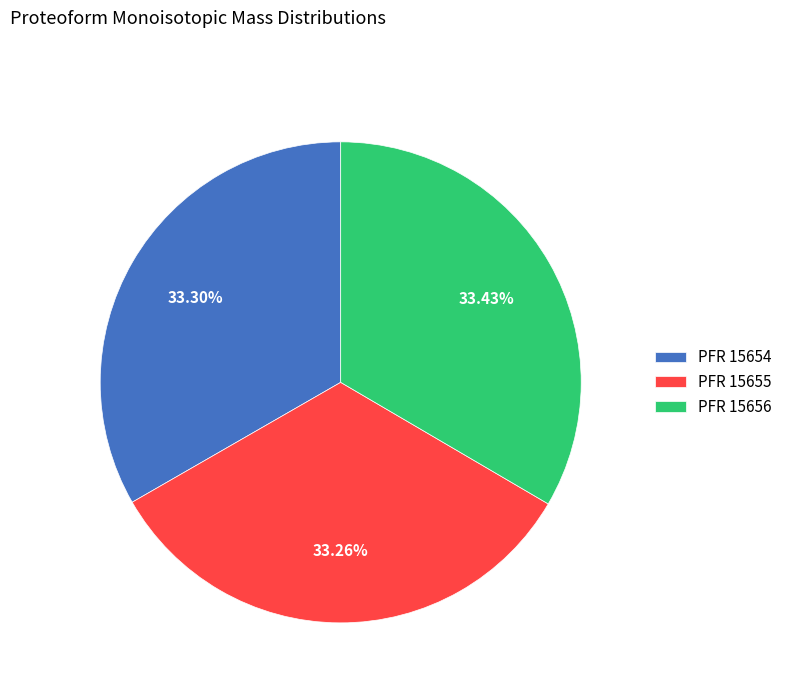

How many segments does this pie chart have?

3